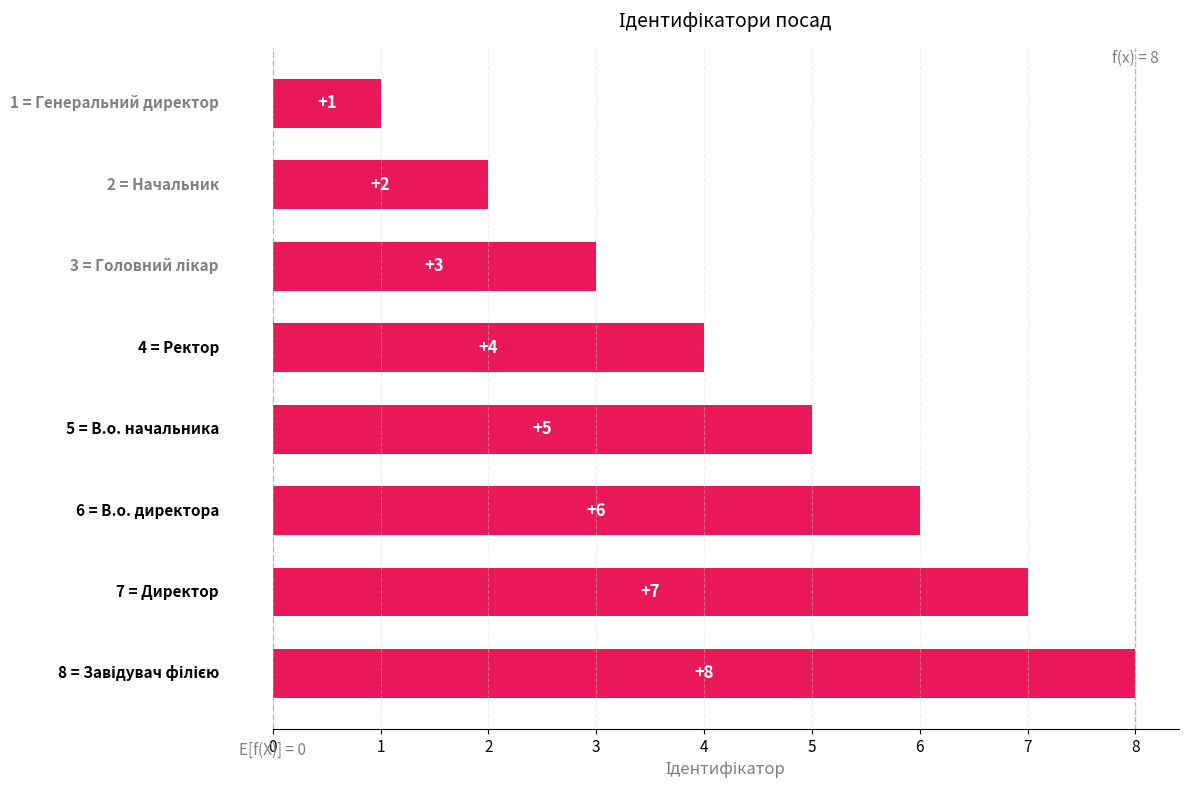

How many bars are there in total?

8